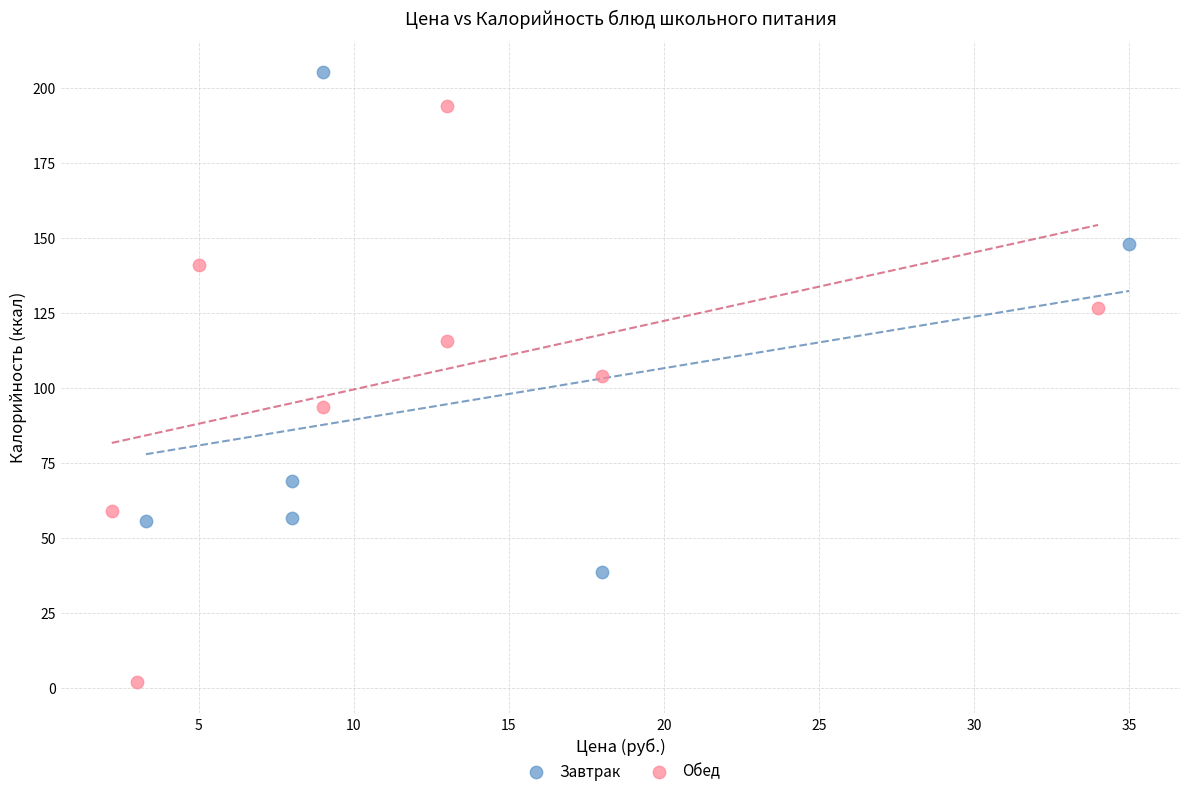

Which series contains the highest Y value?

Завтрак